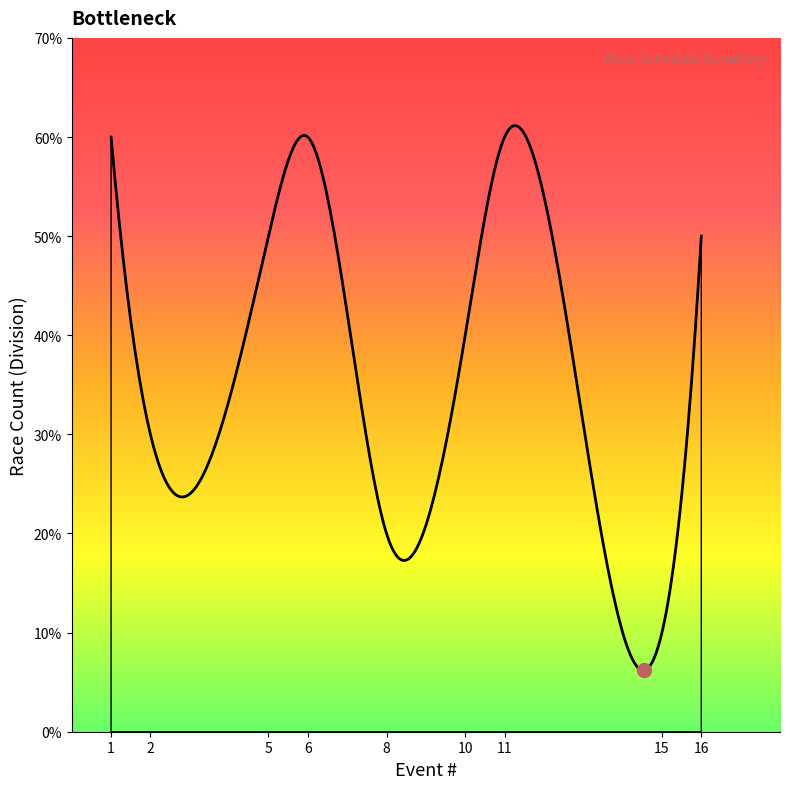

Does the chart have visible grid lines?

No